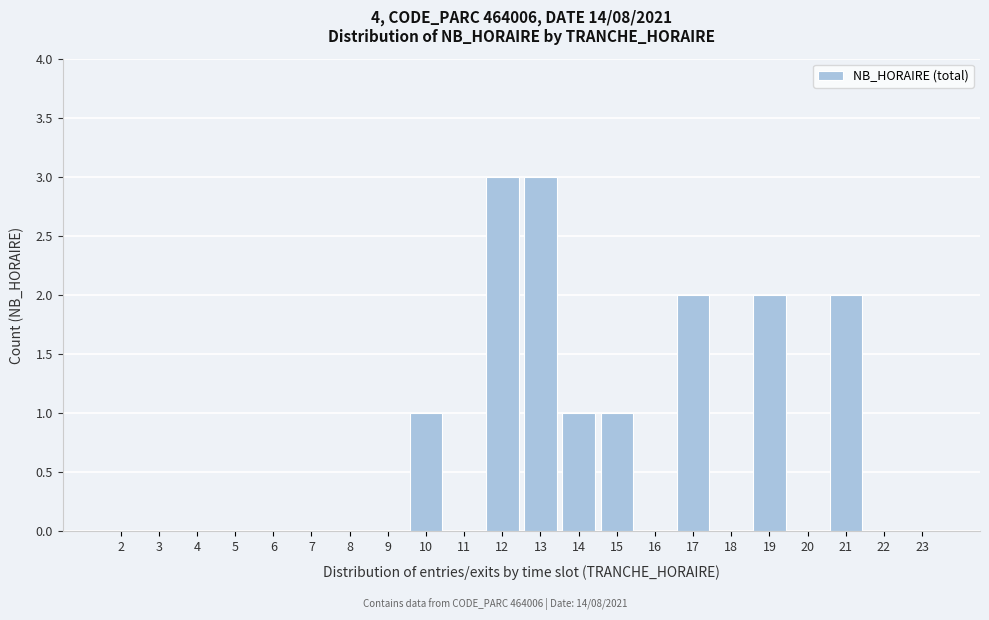

Reading left to right, list all the values displayed in this chart.

2=0	3=0	4=0	5=0	6=0	7=0	8=0	9=0	10=1	11=0	12=3	13=3	14=1	15=1	16=0	17=2	18=0	19=2	20=0	21=2	22=0	23=0